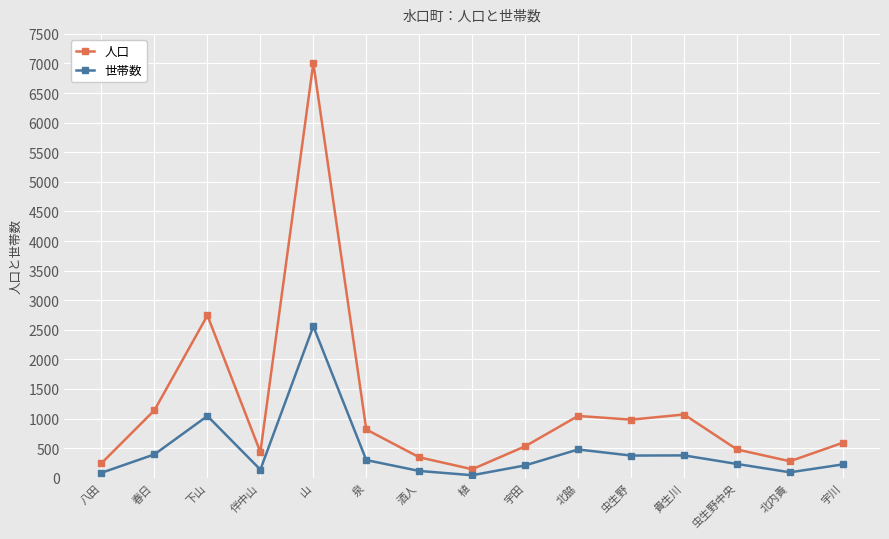

Where does the 世帯数 series first go above 232?

春日